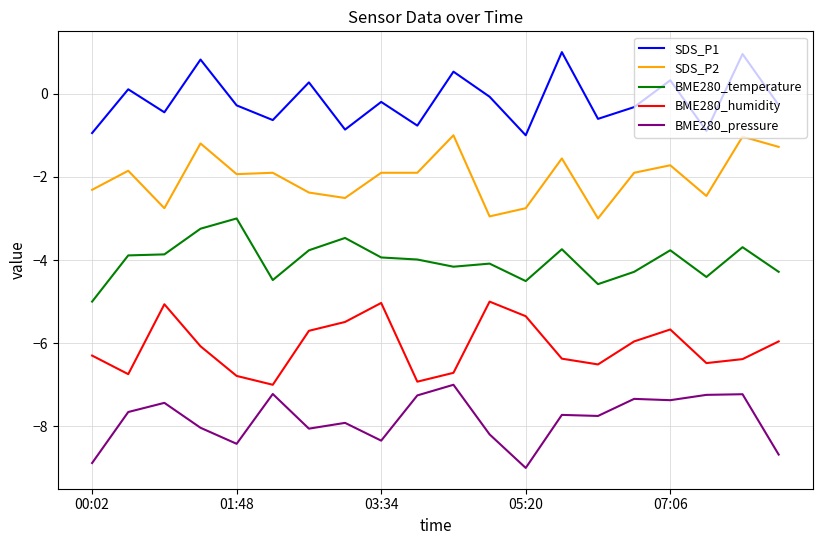

Is this an area chart (filled region under the line)?

No